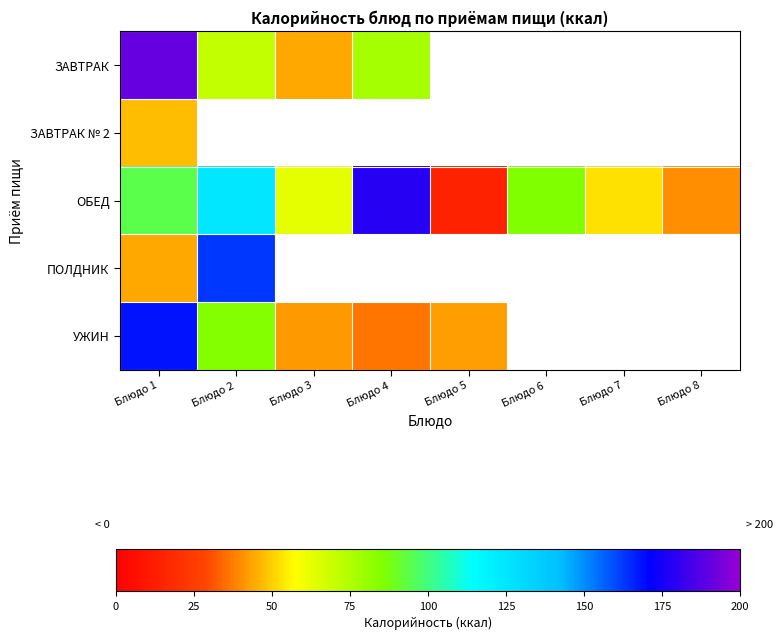

Which series has the largest range (max minus min)?

ОБЕД